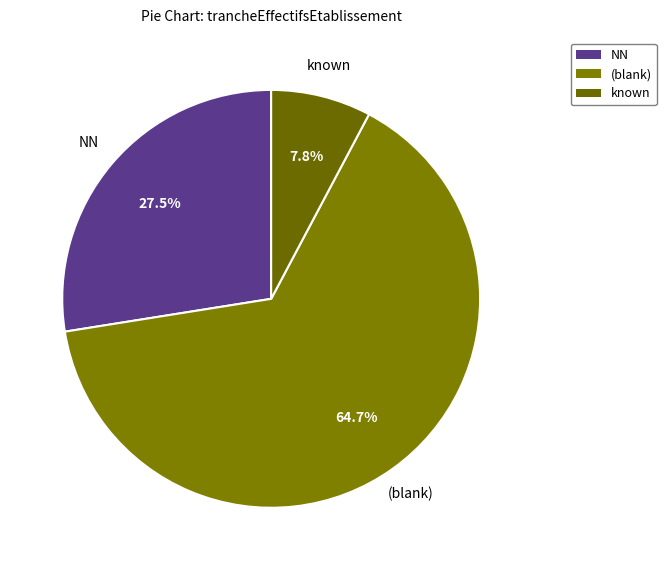

How many segments does this pie chart have?

3